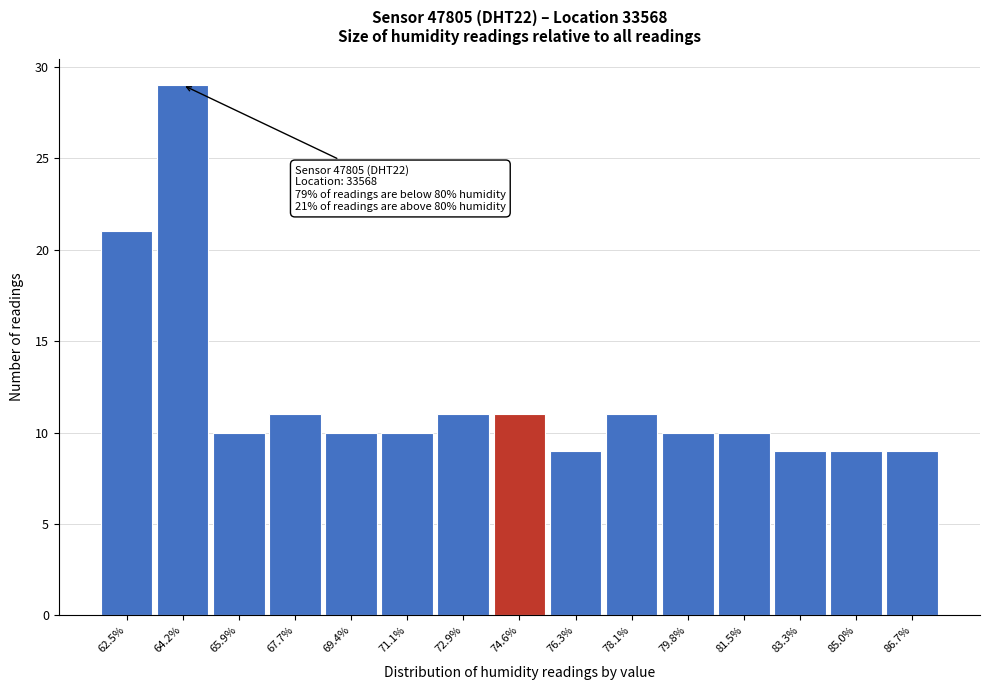

Over which range of the x-axis is the bar tallest?

63.4 to 65.0